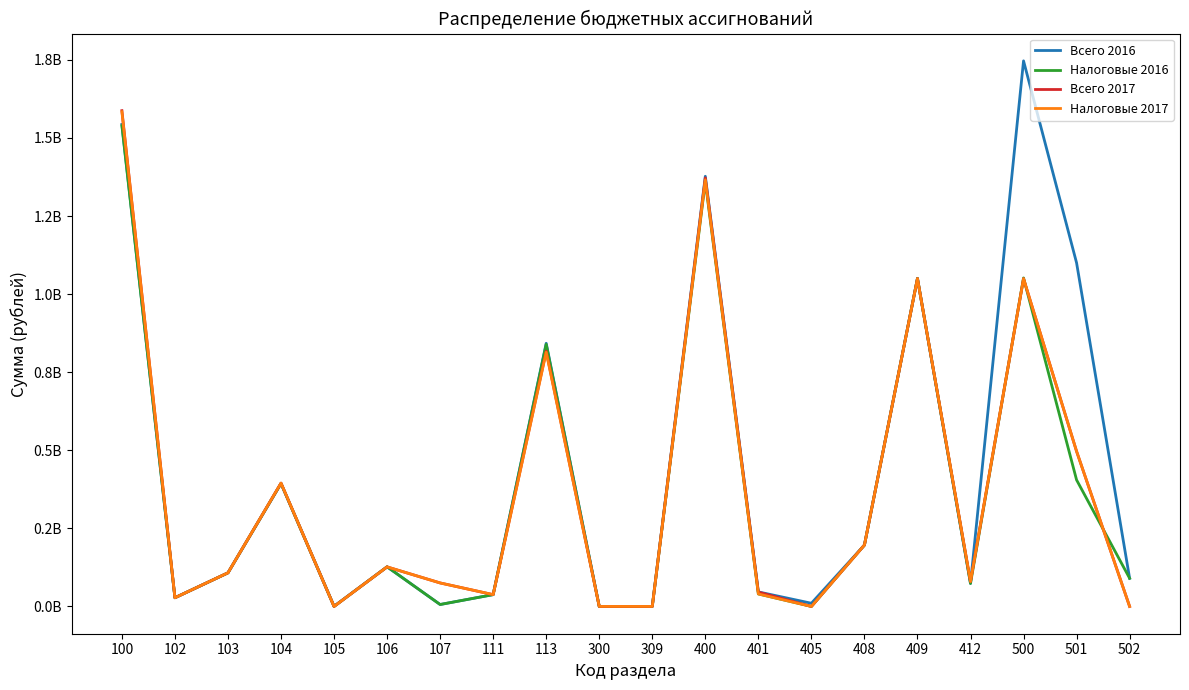

What is the sum of all Налоговые 2017 values?

7446360372.7